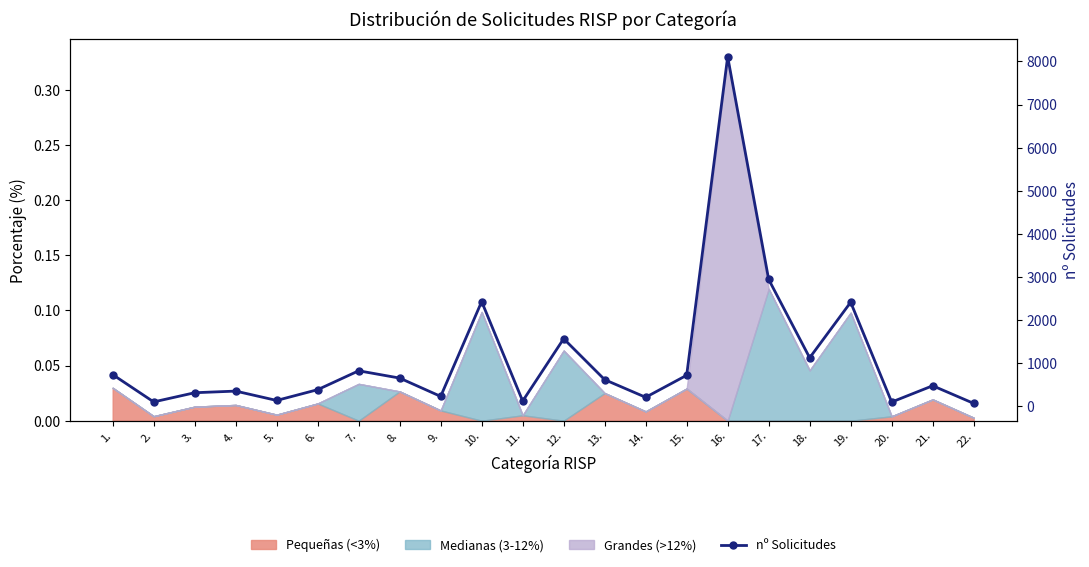

Reading left to right, extract all data points from this chart.

735	101	314	352	135	385	823	654	229	2429	121	1567	617	208	719	8110	2943	1125	2413	98	476	67